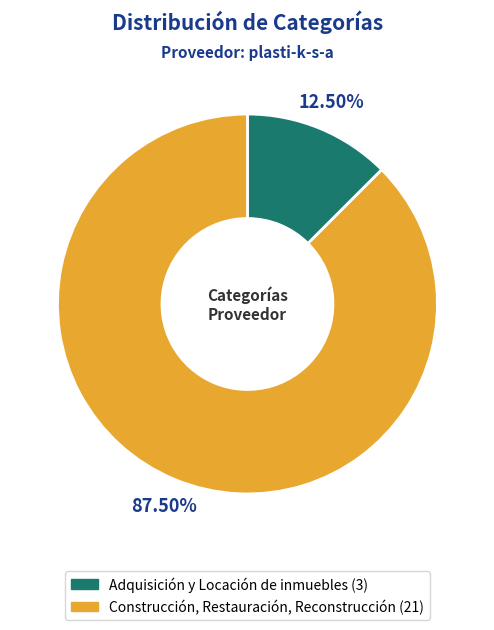

To the nearest percent, what is the difference between the Construcción, Restauración, Reconstrucción and Adquisición y Locación de inmuebles slice percentages?

75%